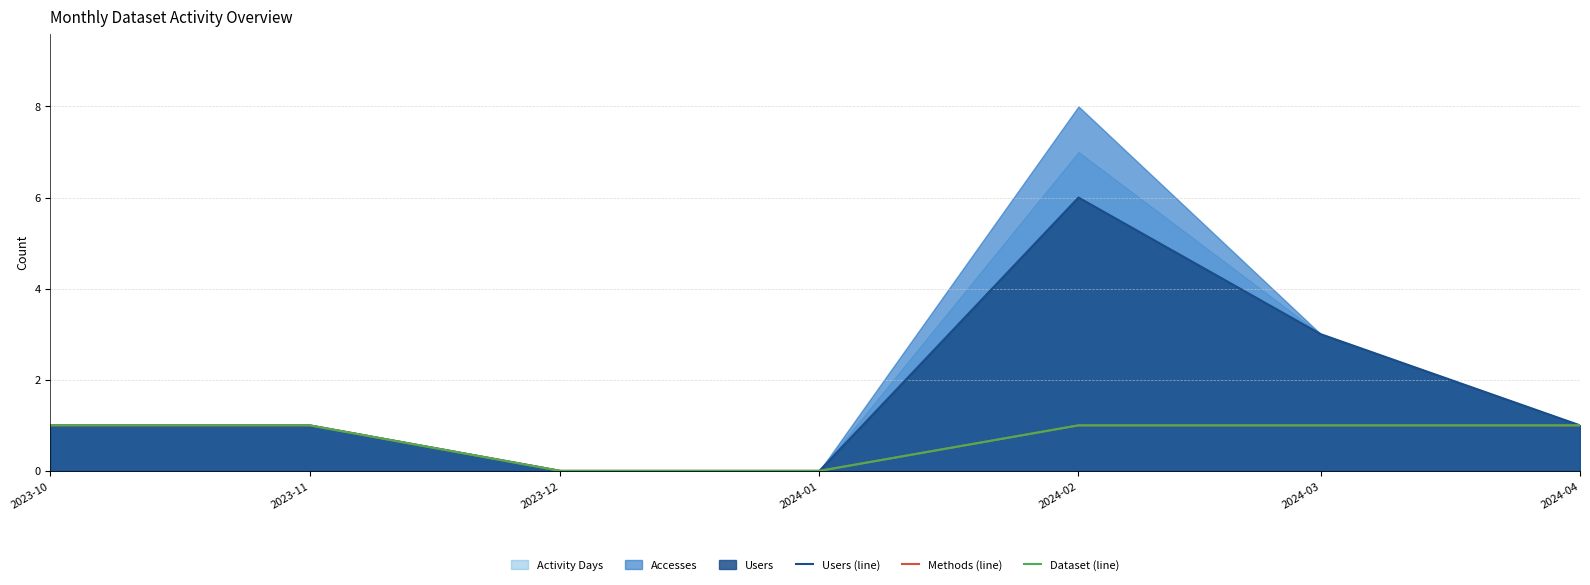

Is it true that Users (line) equals 4 at 2024-01?

False